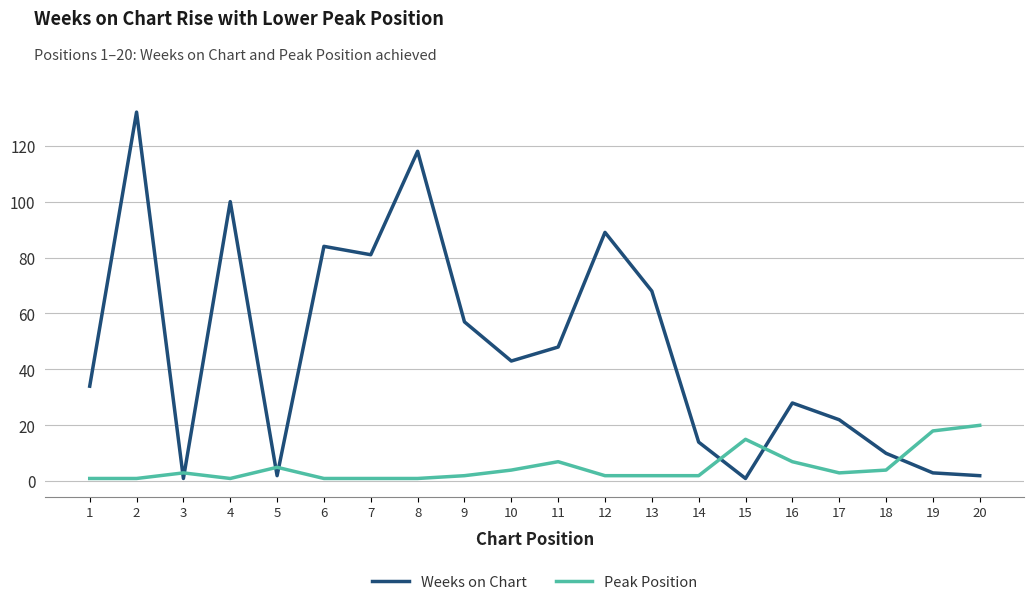

The Peak Position series shows 29 at 20. True or false?

False